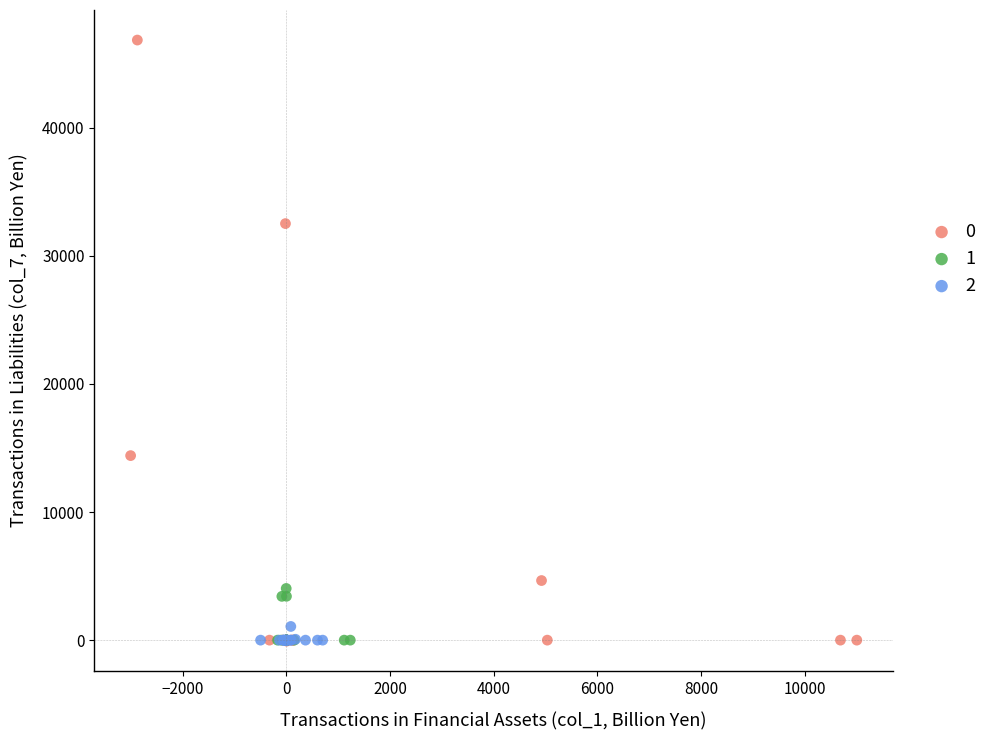

What are all the series names shown in the legend?

0, 1, 2